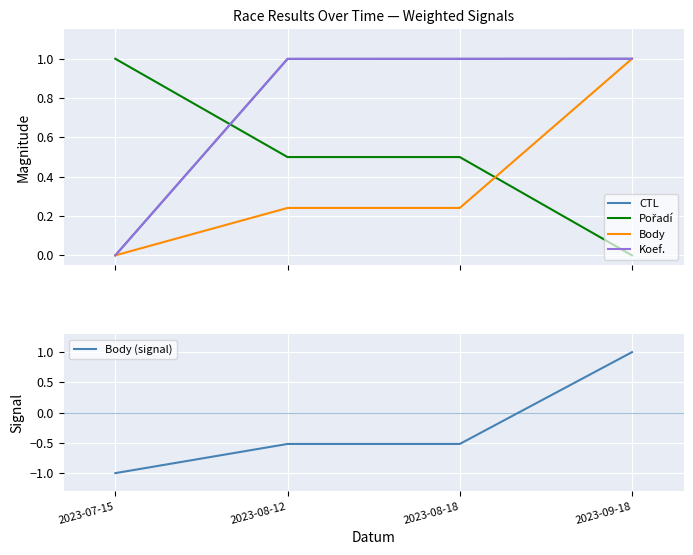

Where do Pořadí and Body first cross each other?

2023-08-18 and 2023-09-18